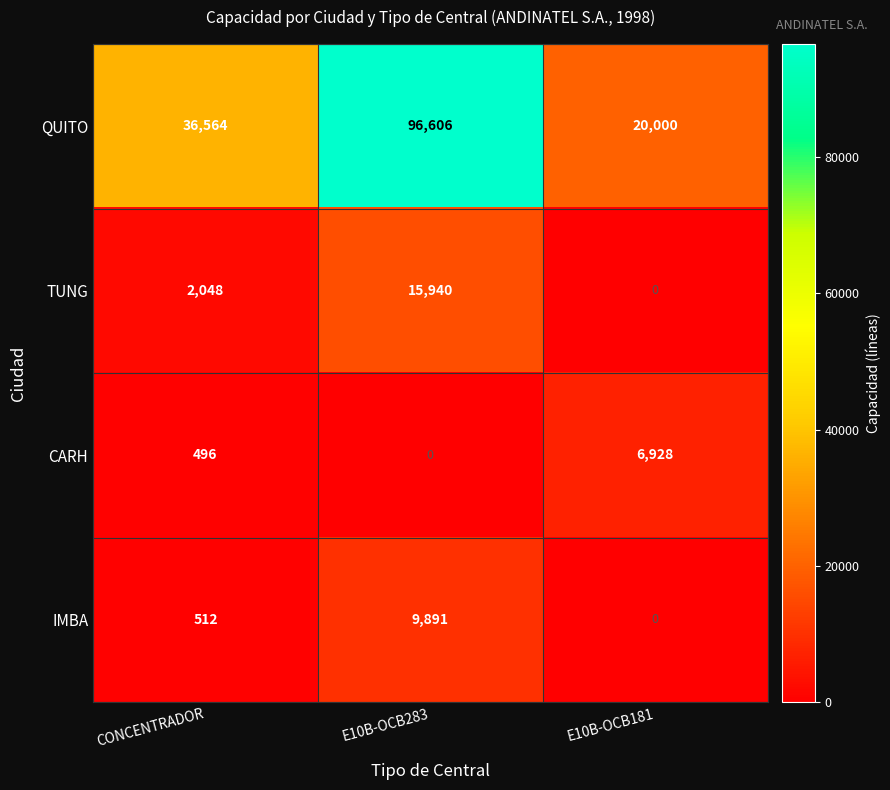

Reading right to left, list all the values displayed in this chart.

QUITO: 20000	96606	36564
TUNG: 0	15940	2048
CARH: 6928	0	496
IMBA: 0	9891	512